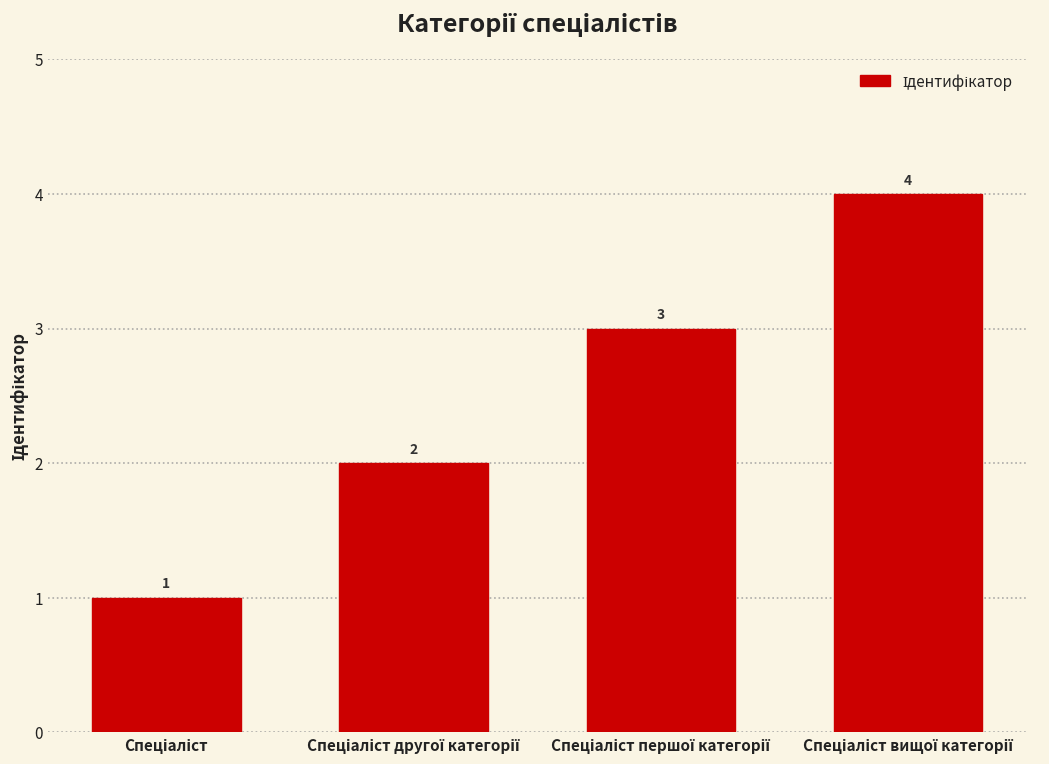

How many values are between 2 and 4?

3